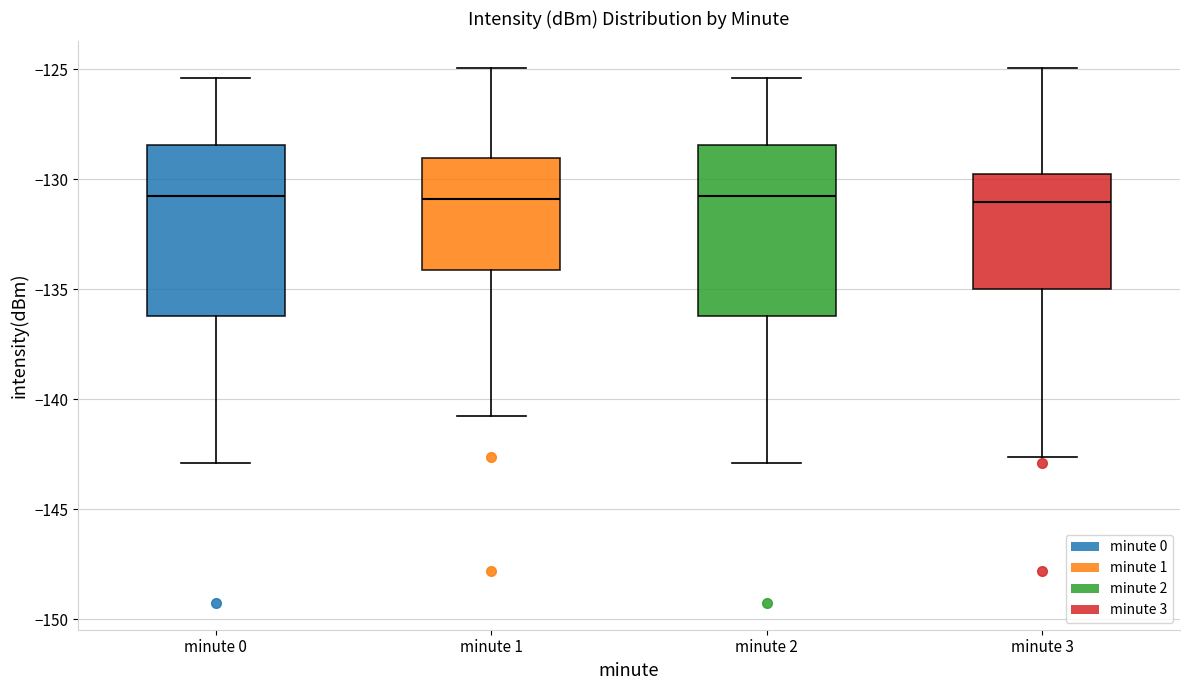

Reading left to right, read every box against the y-axis: the position of its median line, the range the box covers, and the ends of its whiskers. The values are not printed on the chart, so give them approximately, as read against the axis.

minute 0: median -131.0, box -136.0 to -128.5, whiskers -143.0 to -125.5
minute 1: median -131.0, box -134.0 to -129.0, whiskers -141.0 to -125.0
minute 2: median -131.0, box -136.0 to -128.5, whiskers -143.0 to -125.5
minute 3: median -131.0, box -135.0 to -130.0, whiskers -142.5 to -125.0